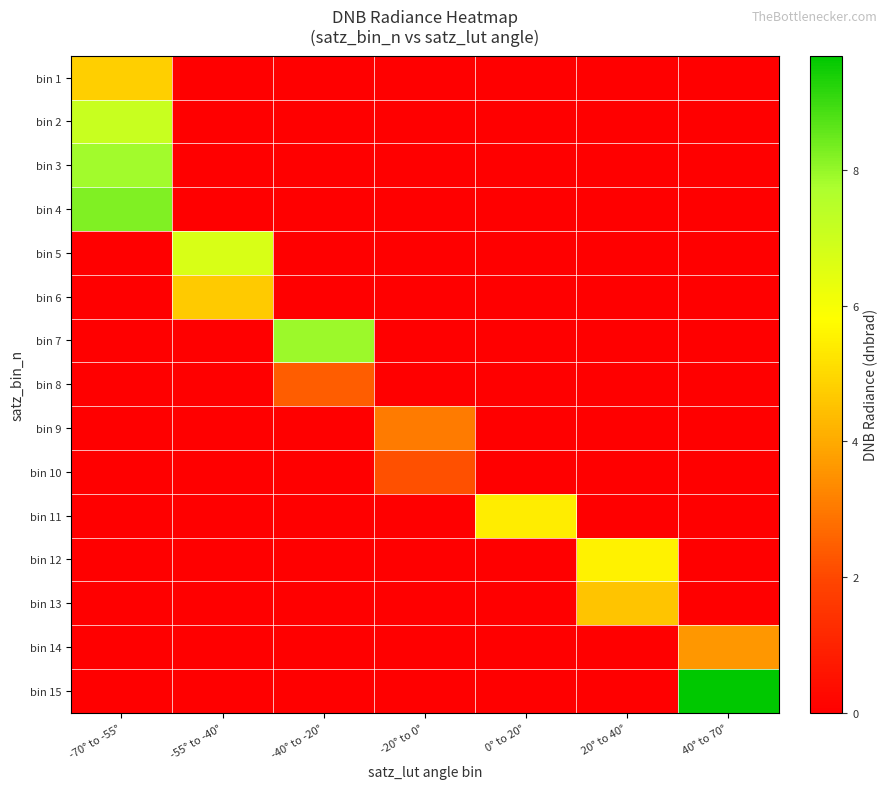

Which label corresponds to the smallest value in the chart?

-55° to -40°